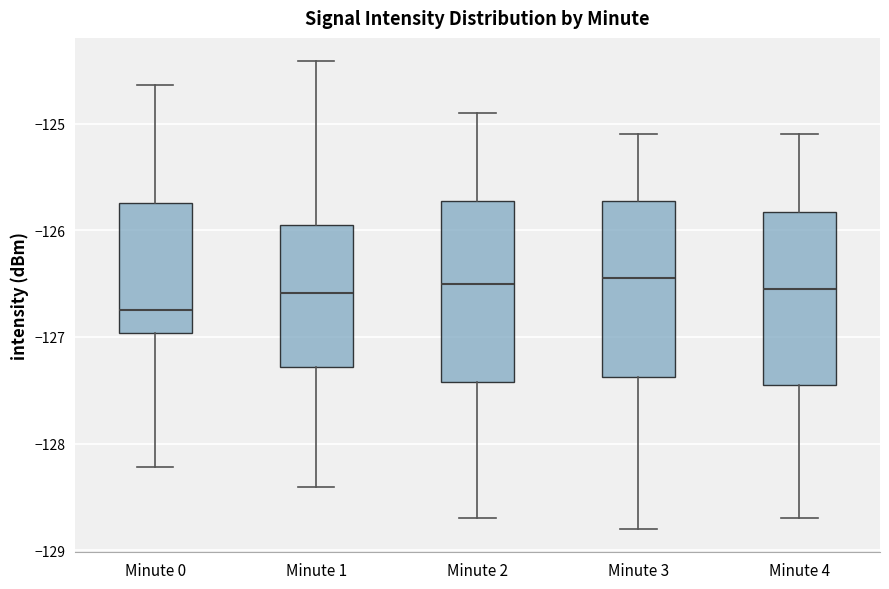

Reading left to right, read every box against the y-axis: the position of its median line, the range the box covers, and the ends of its whiskers. The values are not printed on the chart, so give them approximately, as read against the axis.

Minute 0: median -126.8, box -127.0 to -125.7, whiskers -128.2 to -124.6
Minute 1: median -126.6, box -127.3 to -125.9, whiskers -128.4 to -124.4
Minute 2: median -126.5, box -127.4 to -125.7, whiskers -128.7 to -124.9
Minute 3: median -126.4, box -127.4 to -125.7, whiskers -128.8 to -125.1
Minute 4: median -126.5, box -127.4 to -125.8, whiskers -128.7 to -125.1